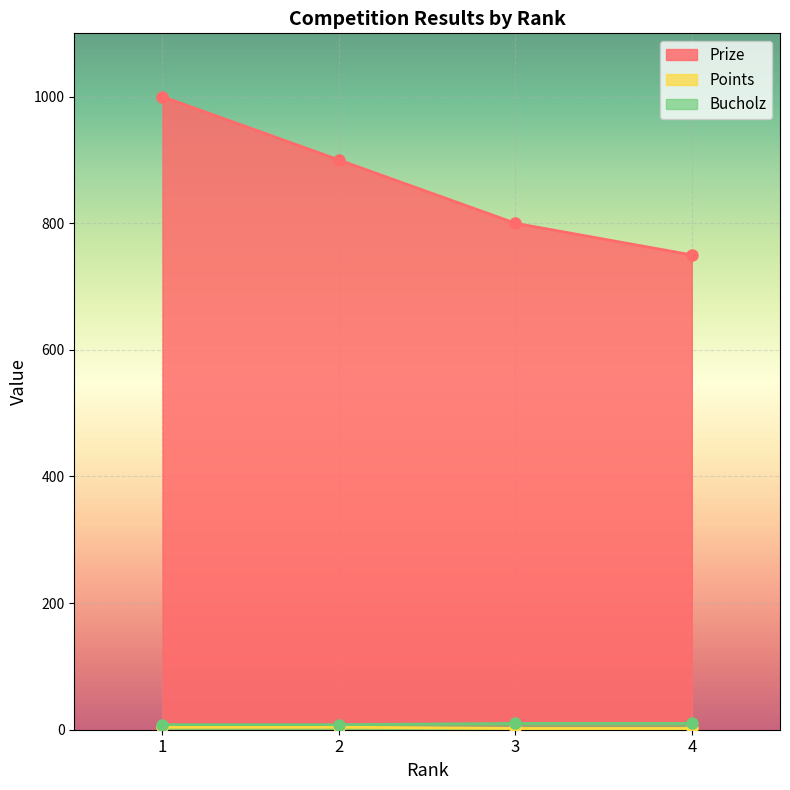

How many data points in Prize are above 900?

1